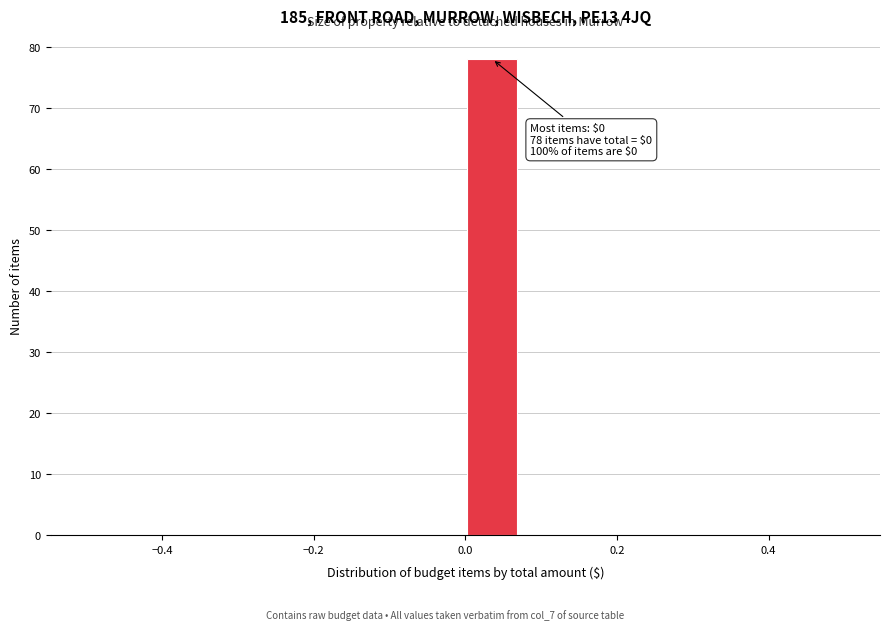

Read against the x-axis, roughly where is the centre of the tallest bar?

0.04